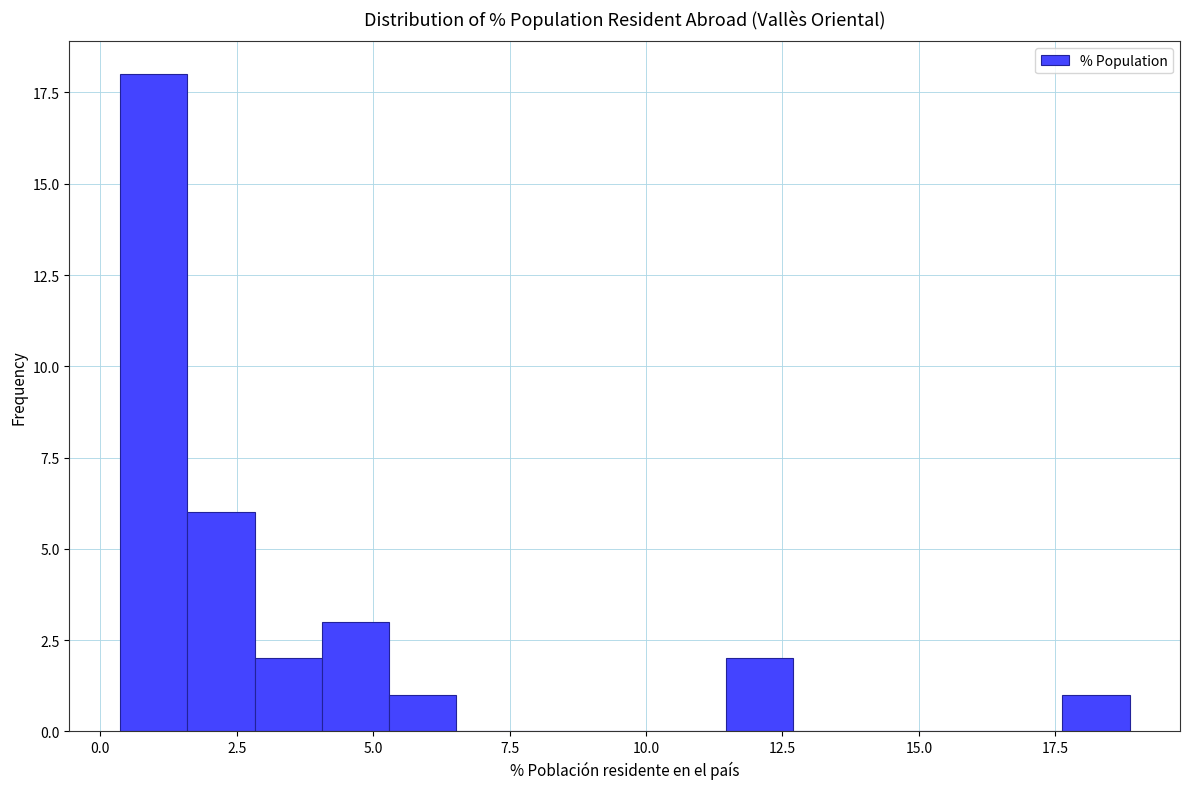

Read against the x-axis, roughly where is the centre of the tallest bar?

1.0